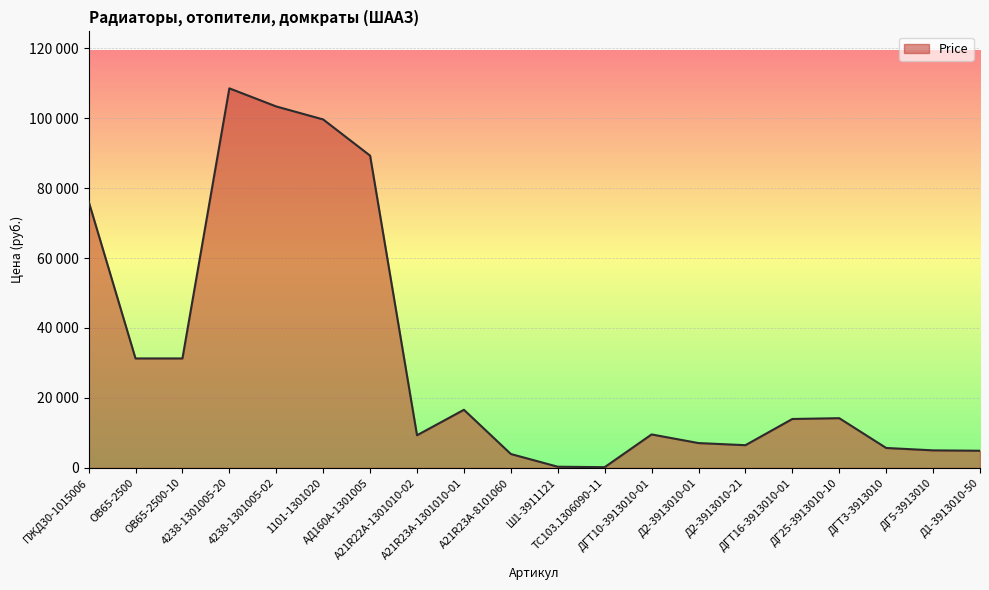

What is the smallest value displayed?

217